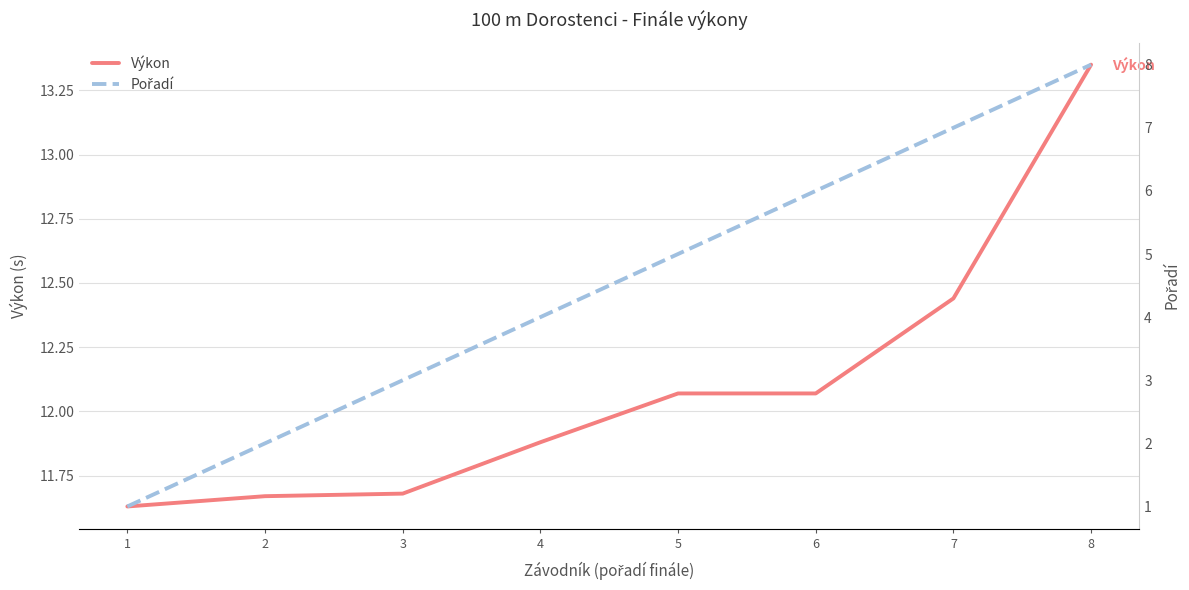

What is the difference between the maximum and minimum values in the Pořadí series?

7.0